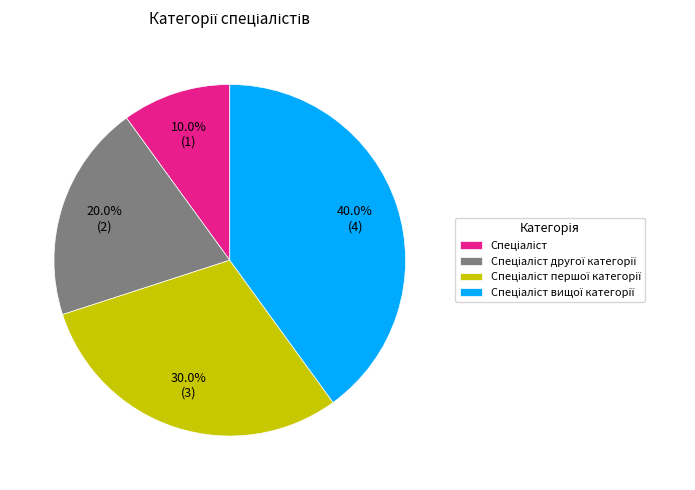

Is there a majority slice in this chart?

No